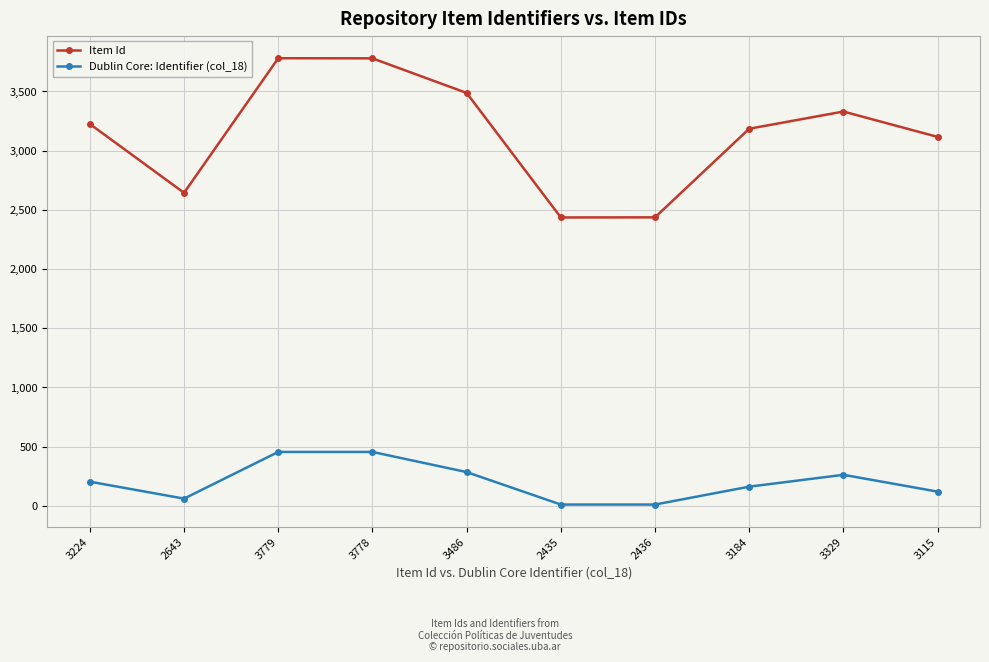

What is the difference between the highest and lowest values at 2435?

2423